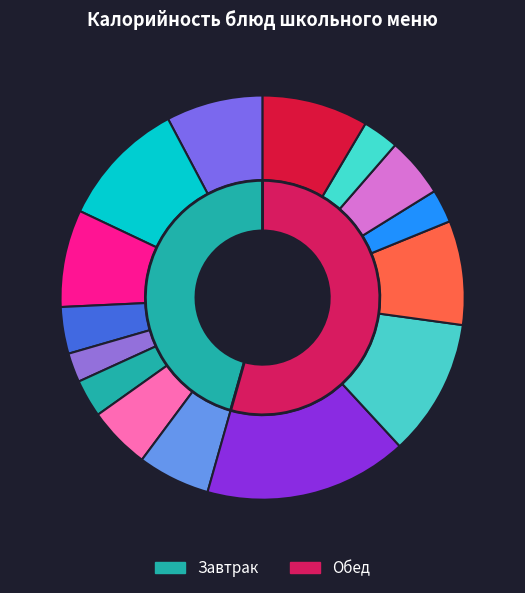

Is Суп картофельный с бобовыми the majority of the pie?

No